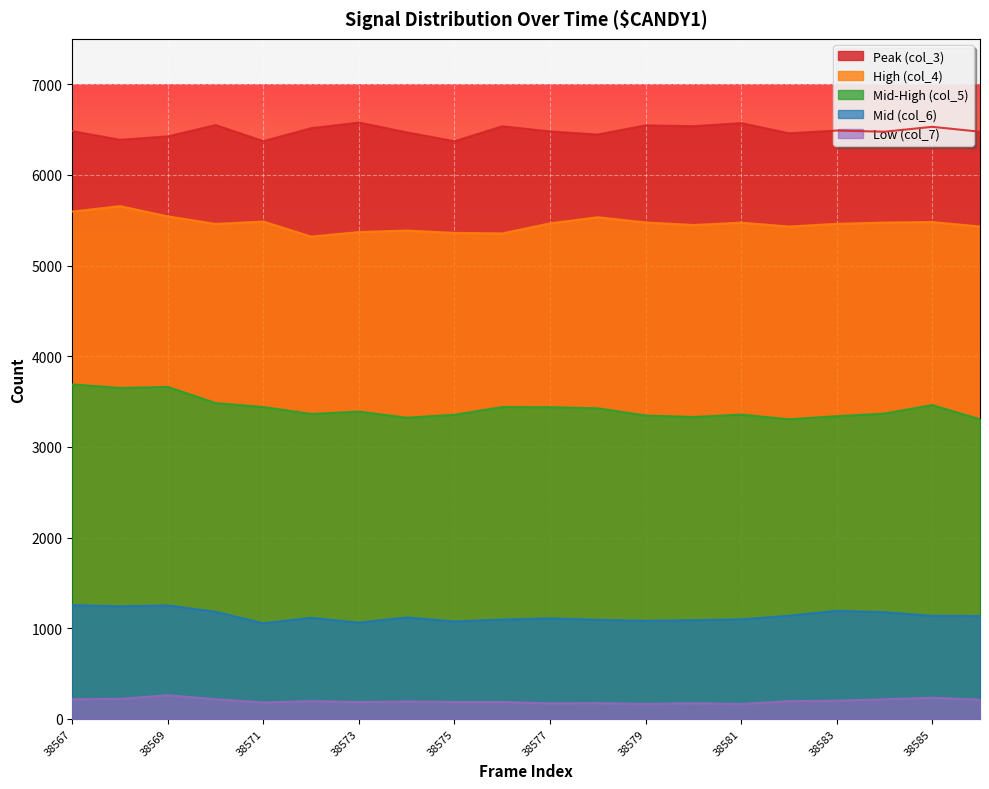

How many categories are shown in the chart?

20